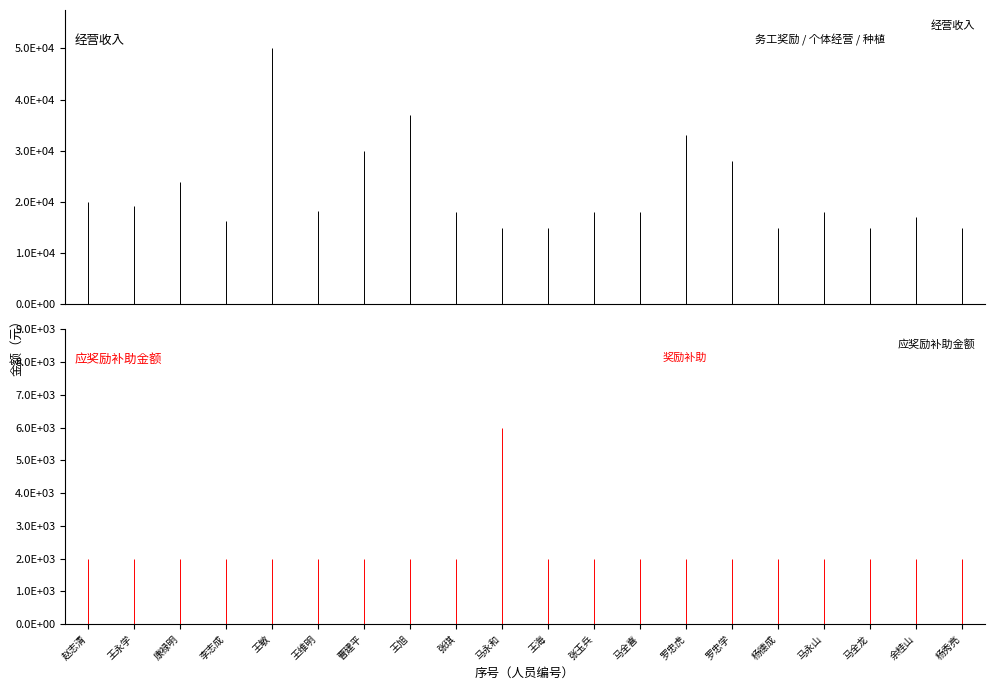

How many data points does each series have?

20